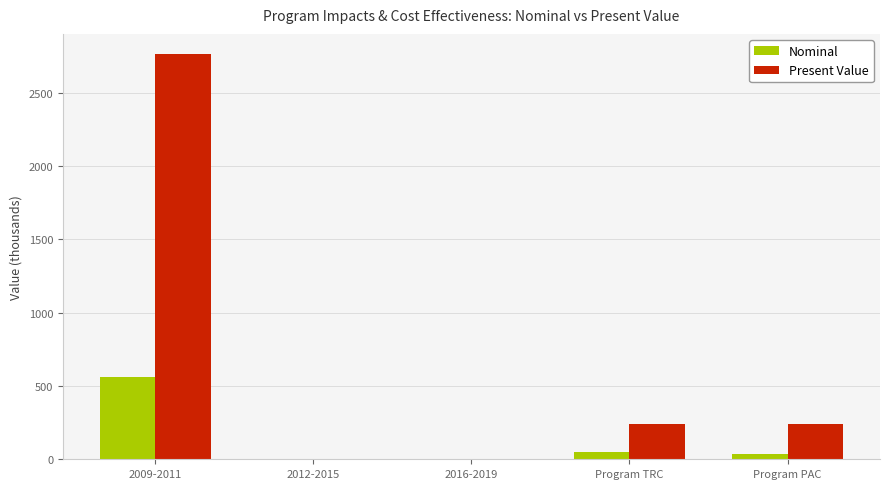

True or false: Nominal has a value of 561.4 at 2009-2011.

True